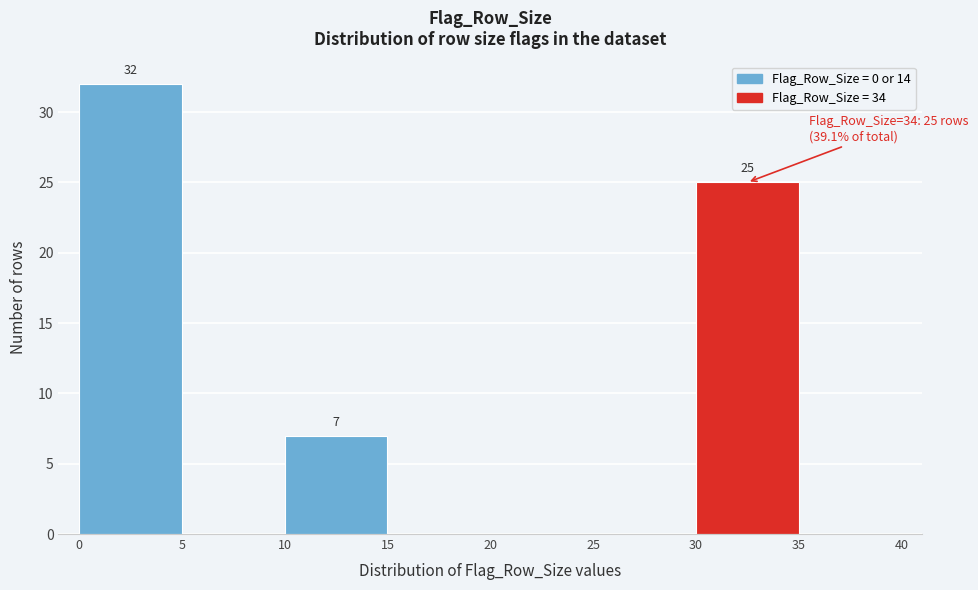

Which range on the x-axis has the tallest bar?

0 to 5